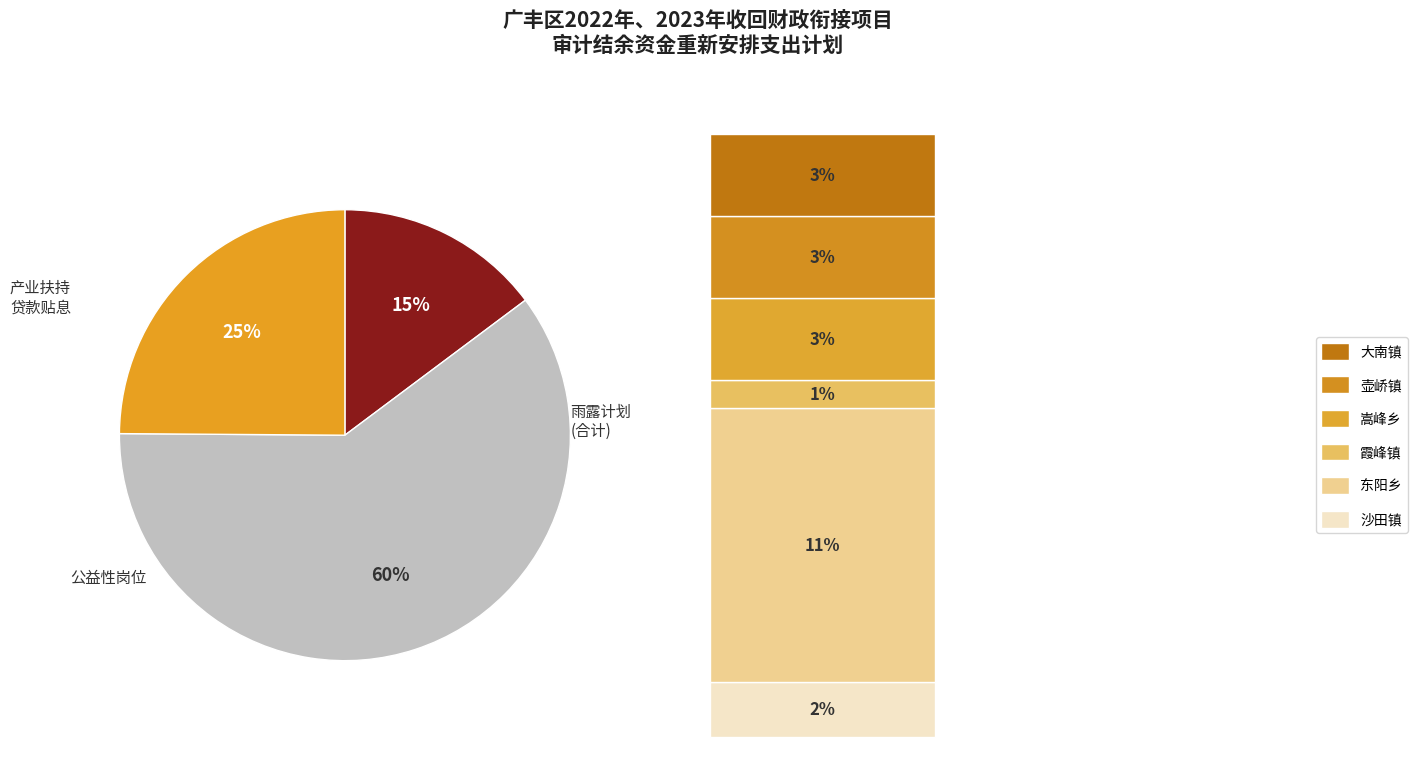

Rank the categories by value from highest to lowest.

公益性岗位, 产业扶持贷款贴息, 雨露计划(东阳乡), 雨露计划(嵩峰乡), 雨露计划(壶峤镇), 雨露计划(大南镇), 雨露计划(沙田镇), 雨露计划(霞峰镇)